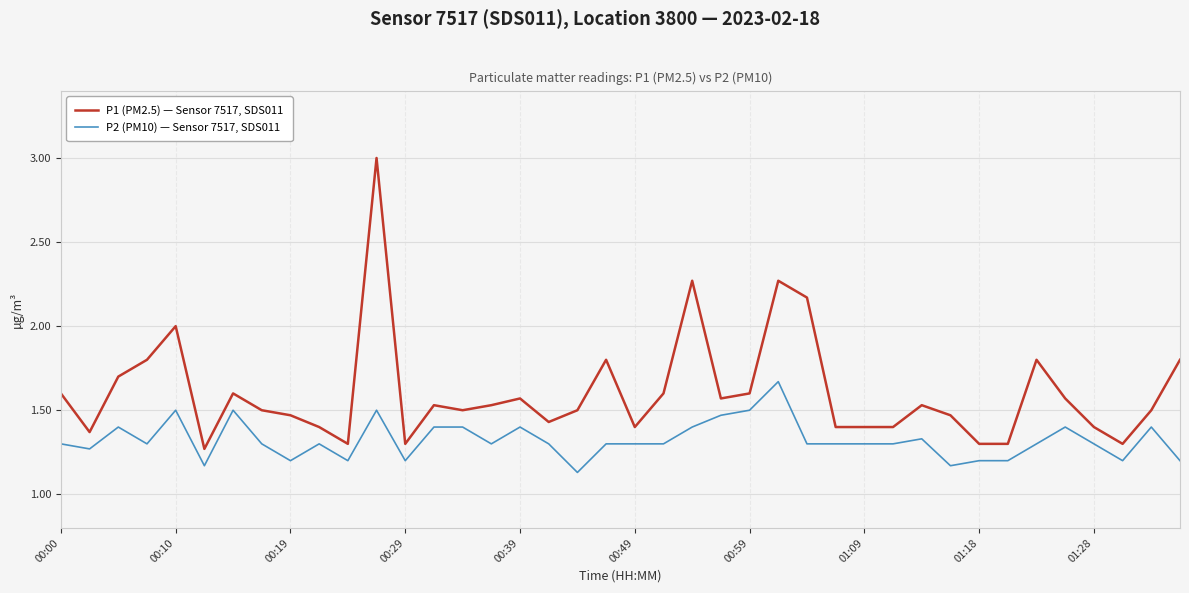

Which series has the largest total across all categories?

P1 (PM2.5) — Sensor 7517, SDS011